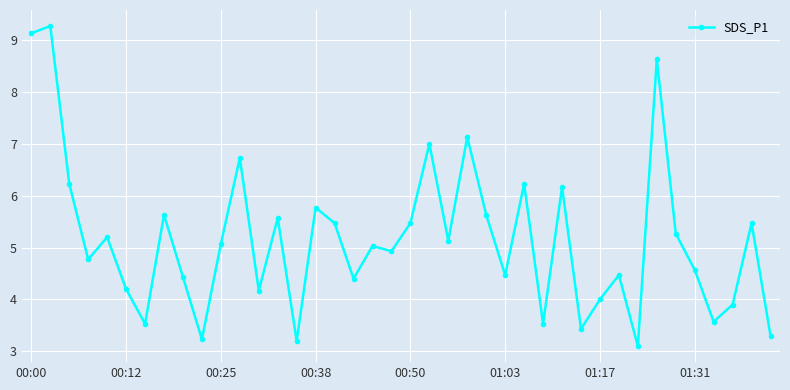

What is the difference between the second highest and minimum values?

6.0